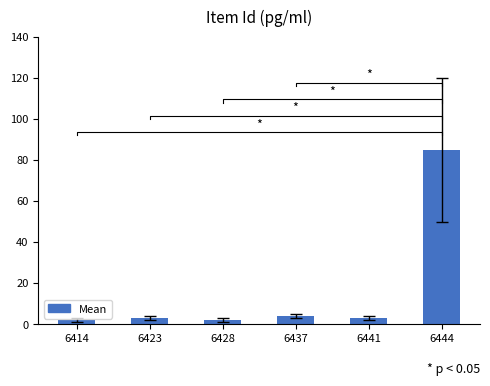

Which label corresponds to the largest value in the chart?

6444